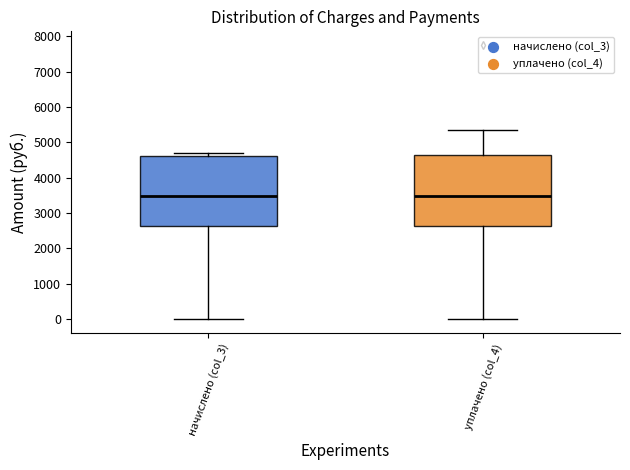

Where does the lower whisker of the box for начислено (col_3) end on the y-axis? The values are not printed on the chart, so give them approximately, as read against the axis.

0